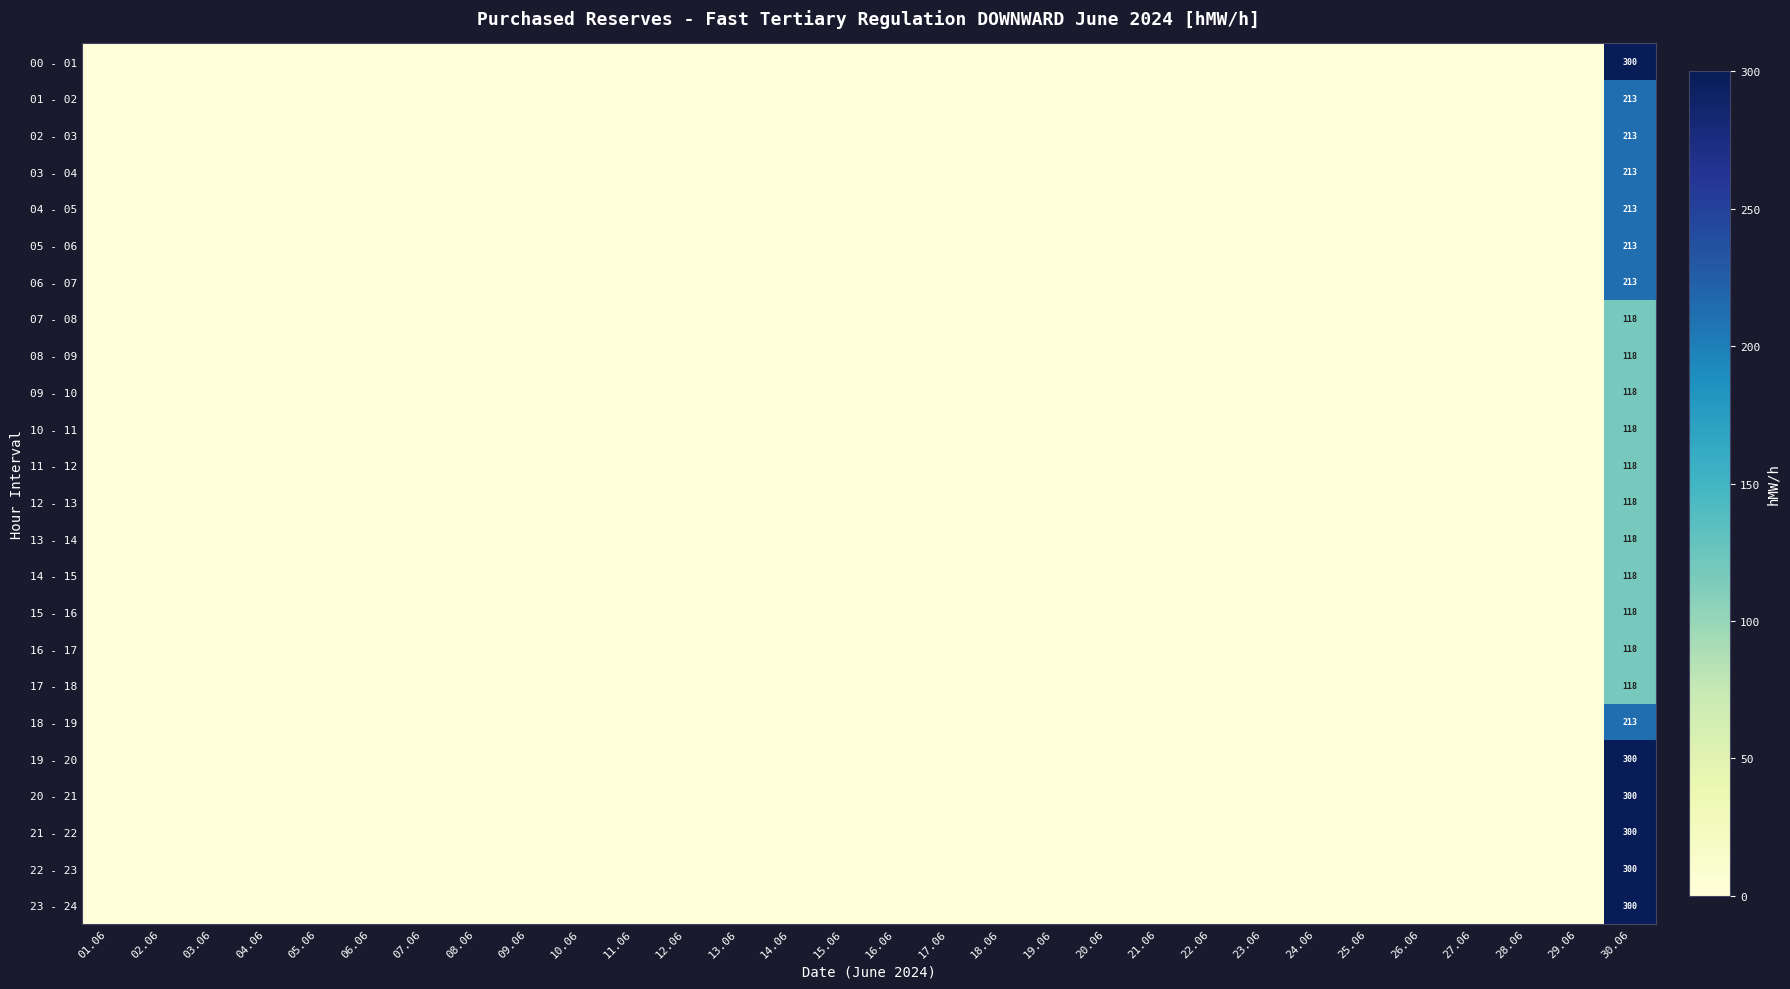

Which series has the largest total across all categories?

00 - 01